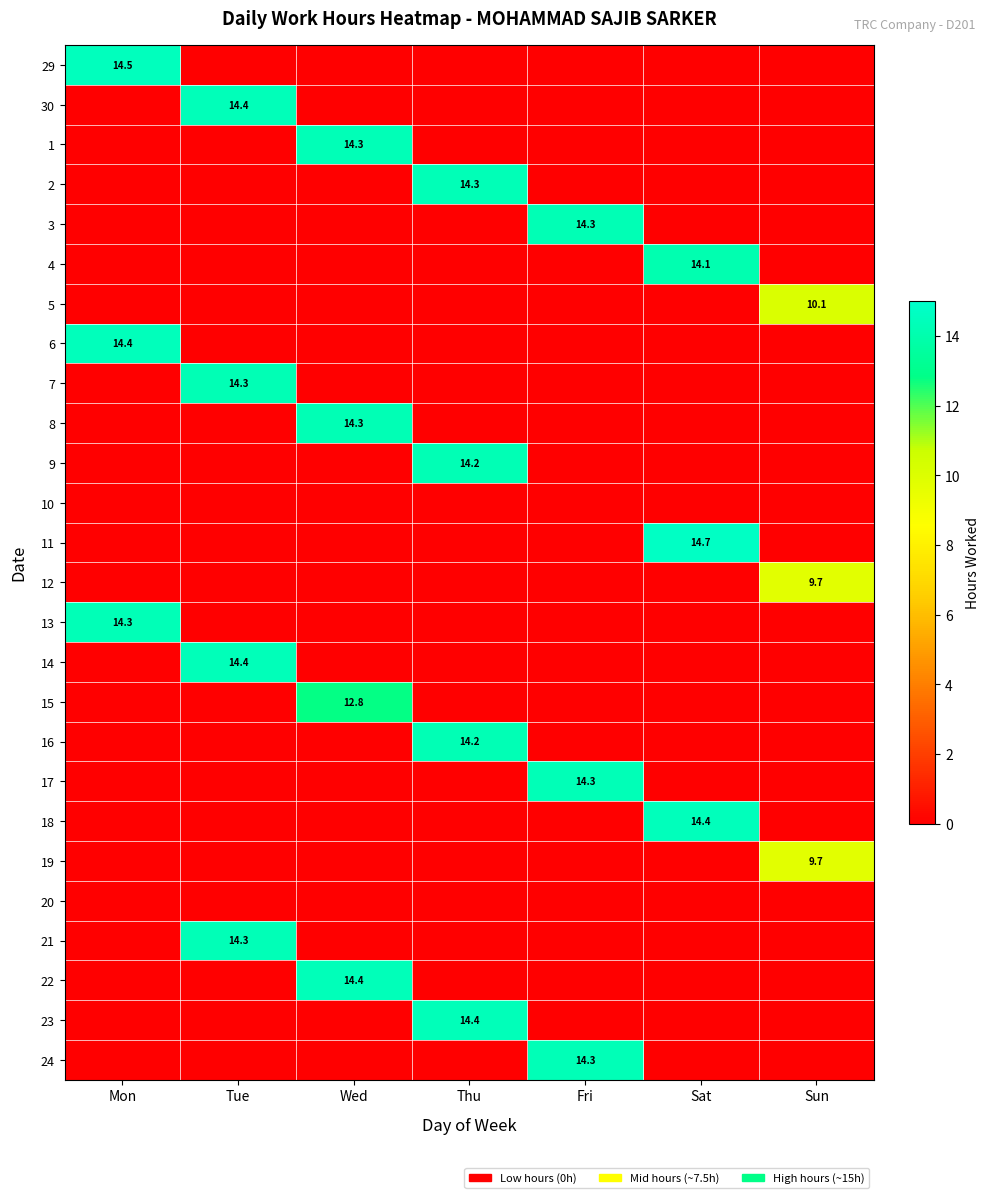

Is it true that 15 equals 0.0 at Sat?

True